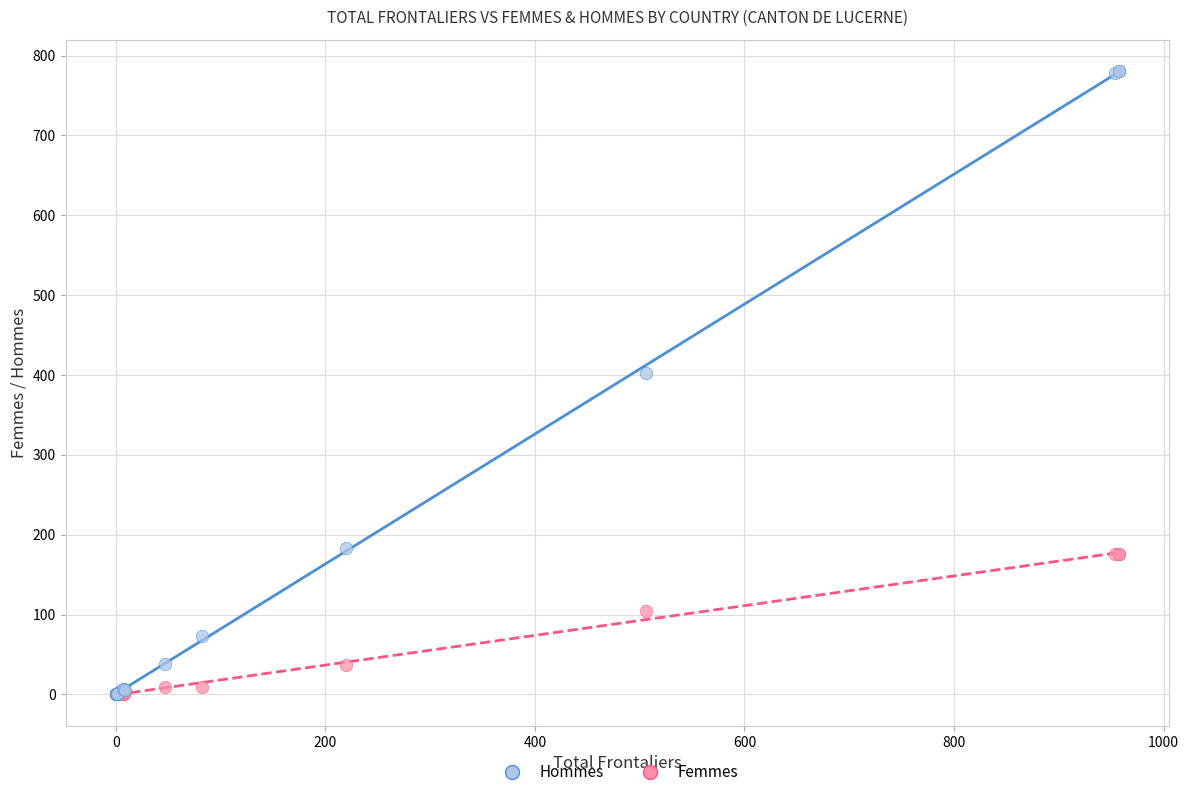

Across all series, what Y value is closest to 390?

402